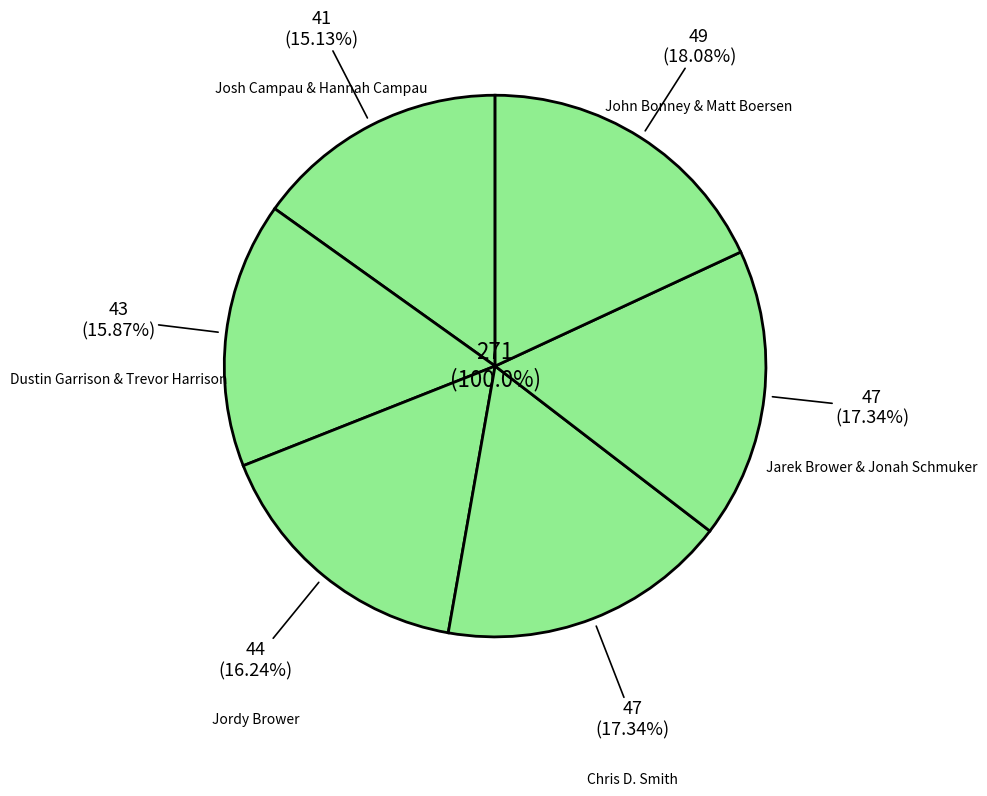

Combined, do John Bonney &
Matt Boersen and Josh Campau &
Hannah Campau account for over 50%?

No